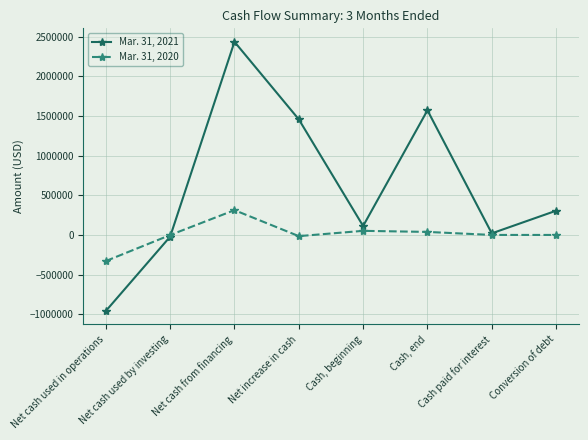

What is the spread (max minus min) of values at Net cash used in operations?

630122